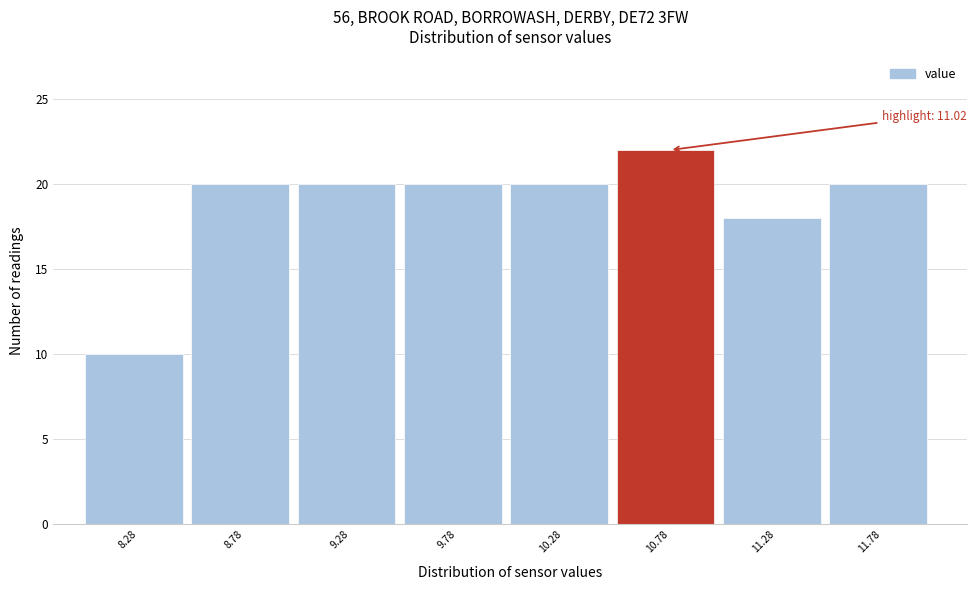

Over which range of the x-axis is the bar tallest?

10.53 to 11.03